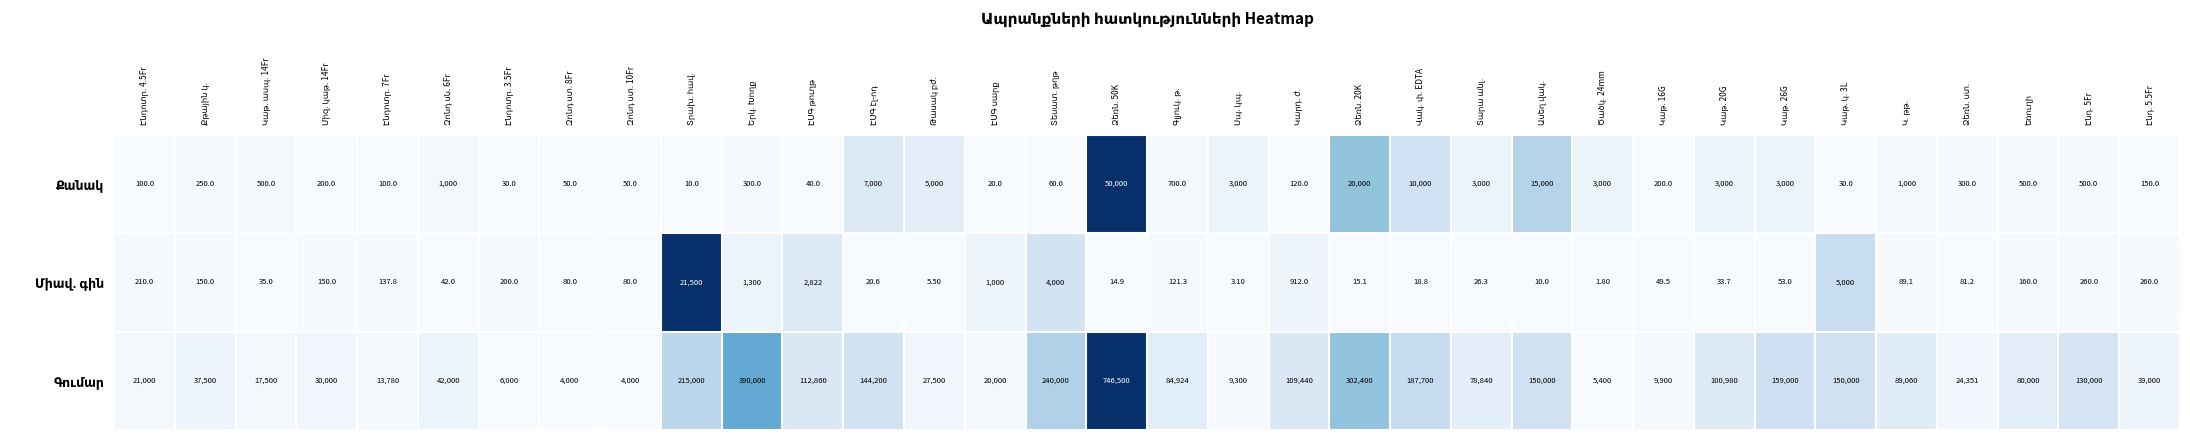

Count the number of categories in the chart.

34